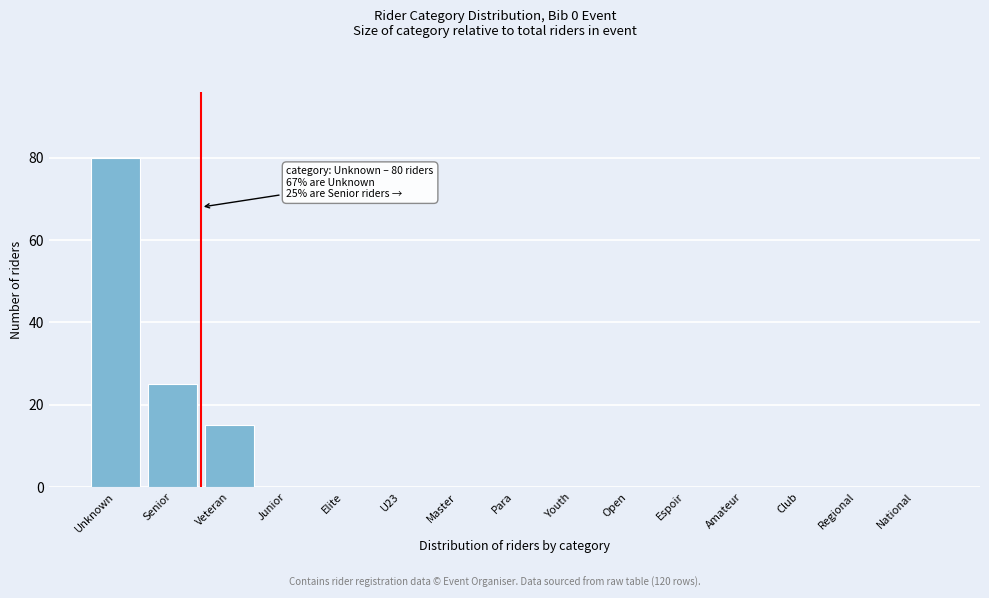

Reading right to left, transcribe all the data shown in this chart.

National=0	Regional=0	Club=0	Amateur=0	Espoir=0	Open=0	Youth=0	Para=0	Master=0	U23=0	Elite=0	Junior=0	Veteran=15	Senior=25	Unknown=80